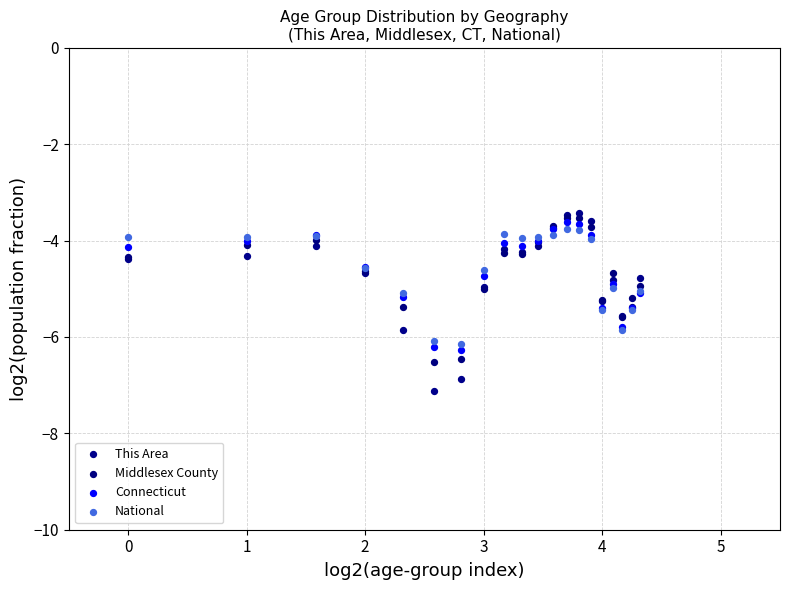

Which series has the widest spread of Y values?

This Area